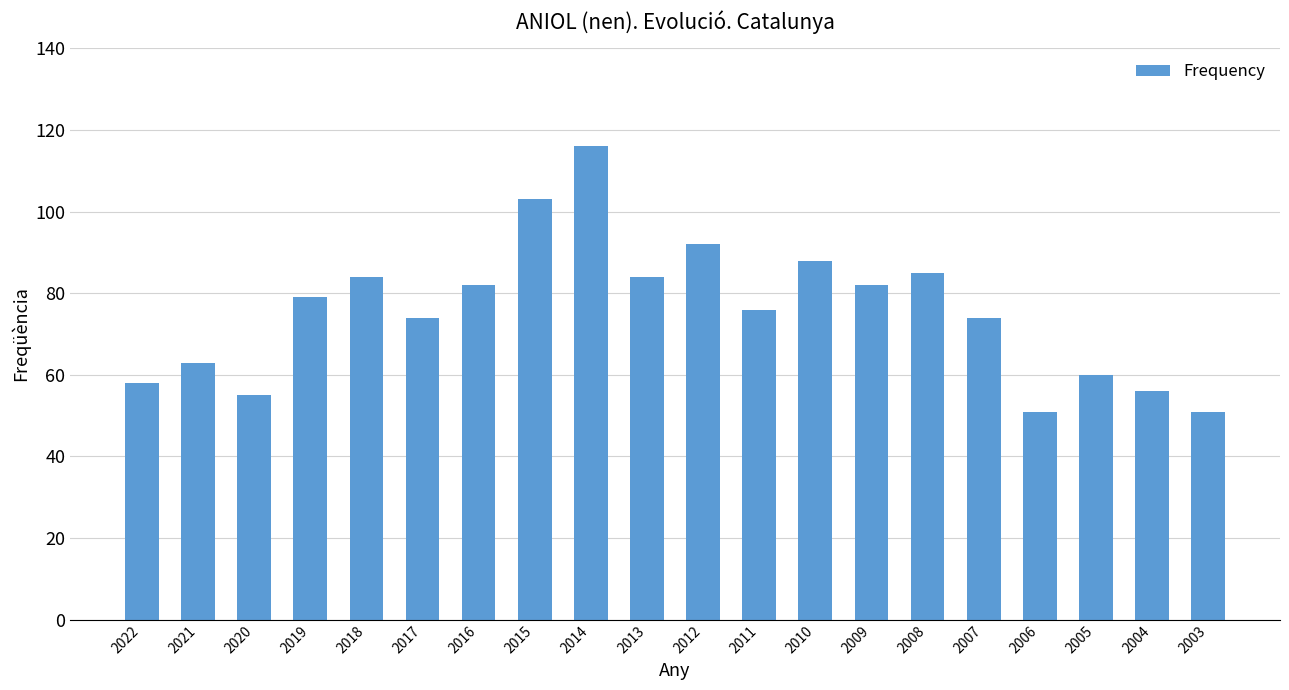

What is the minimum value shown in the chart?

51